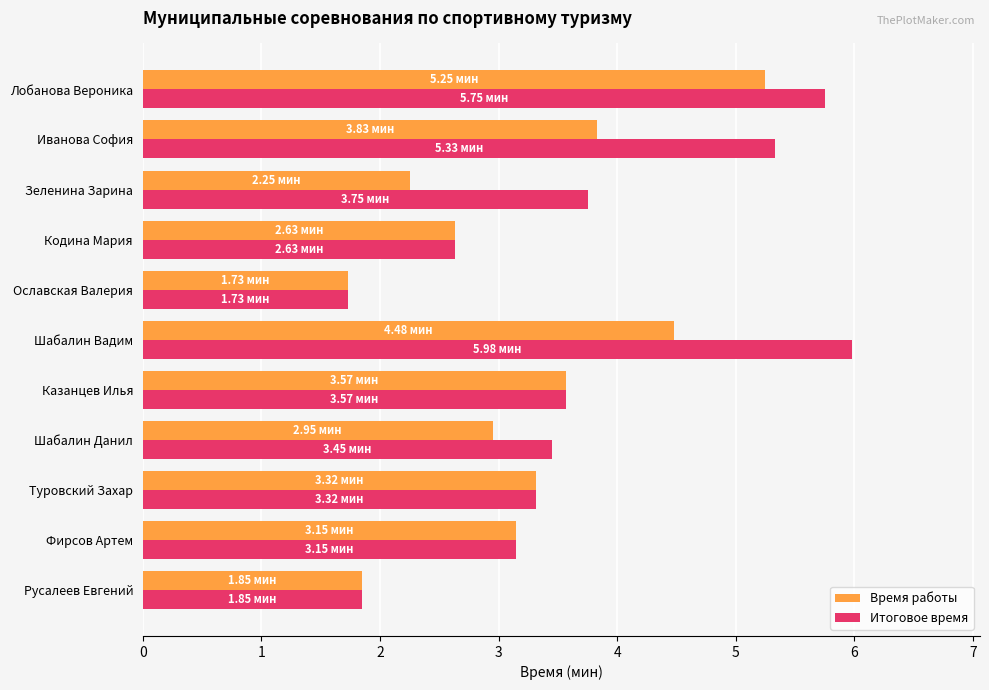

Which series has the widest spread of values?

Итоговое время